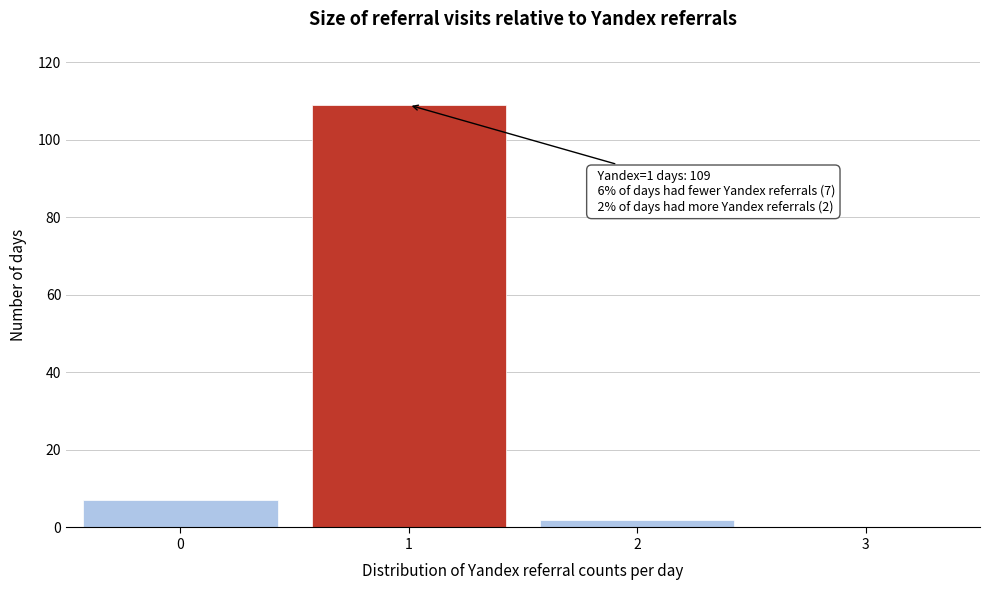

Over which range of the x-axis is the bar tallest?

0.5 to 1.5